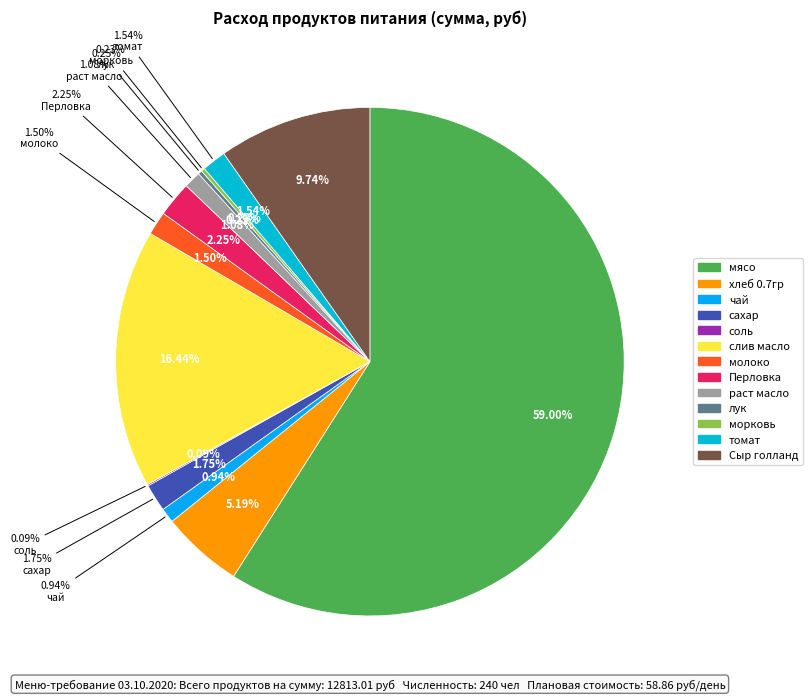

How many segments does this pie chart have?

13